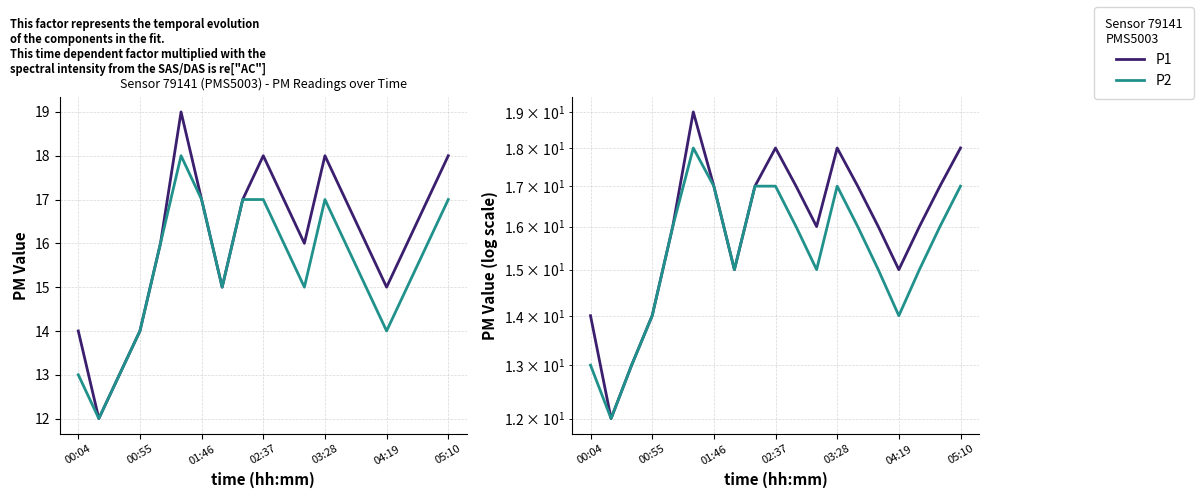

What is the difference between the P2 values at 7 and 13?

1